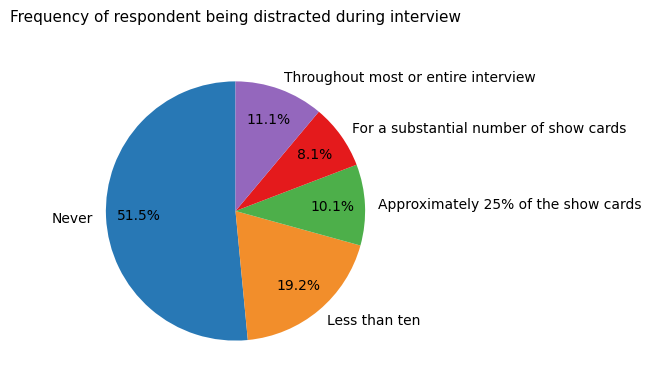

Combined, do For a substantial number of show cards and Throughout most or entire interview account for over 50%?

No